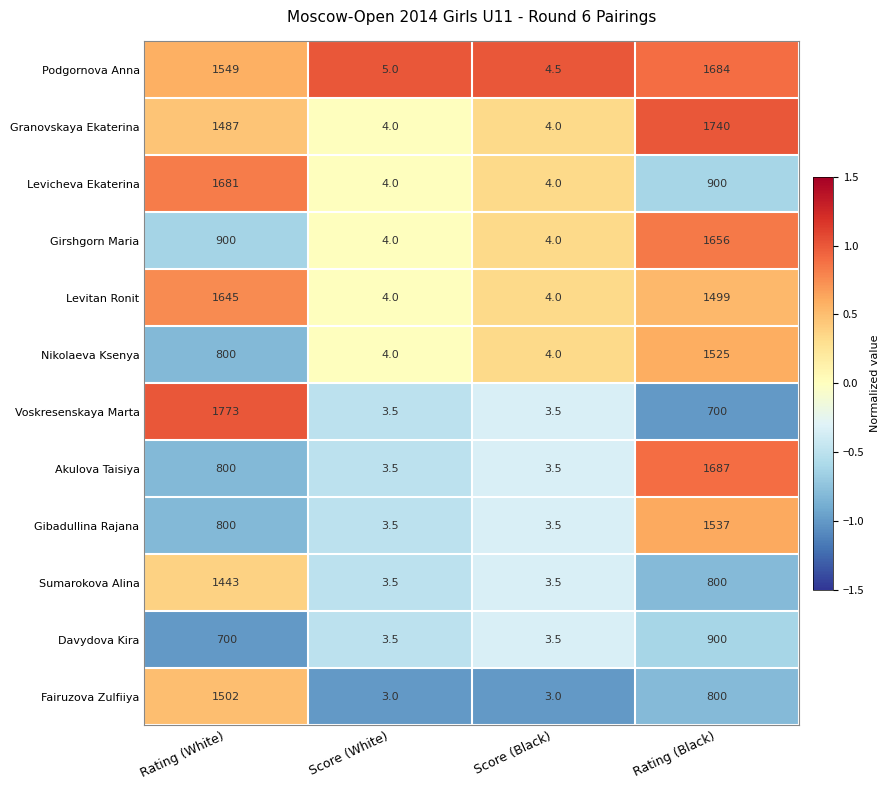

True or false: Granovskaya Ekaterina has a value of 1740.0 at Rating (Black).

True